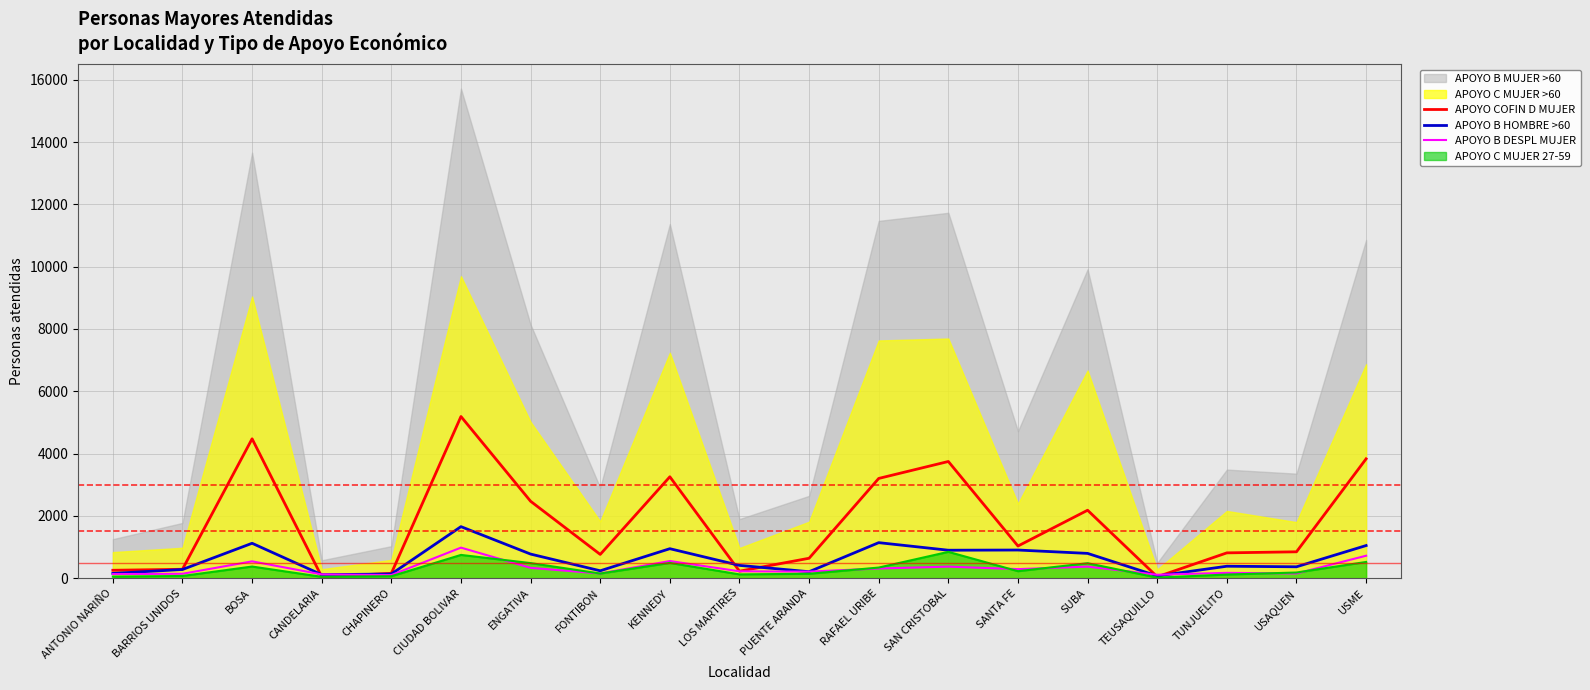

Which series ends up on top after the final intersection of APOYO B HOMBRE >60 and APOYO COFIN D MUJER?

APOYO COFIN D MUJER